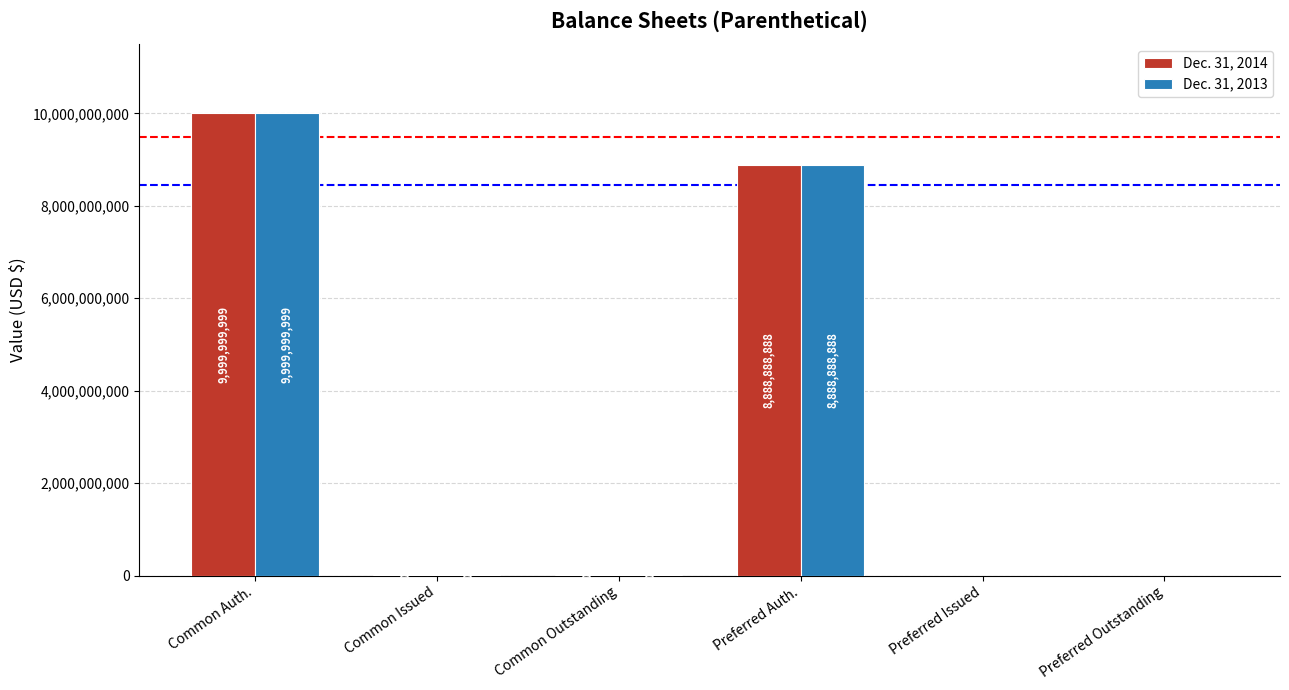

Reading left to right, transcribe all the data shown in this chart.

Dec. 31, 2014: 9999999999	6000000	6000000	8888888888	0	0
Dec. 31, 2013: 9999999999	6000000	6000000	8888888888	0	0